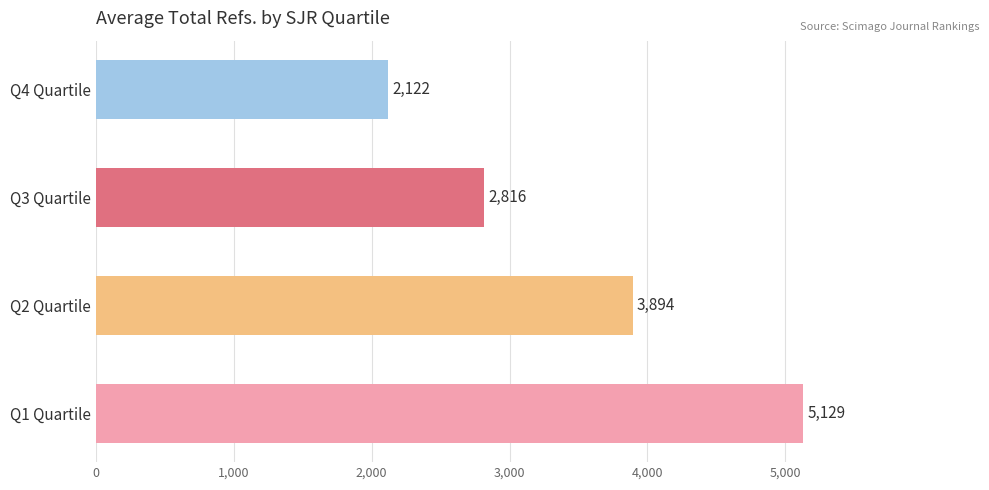

True or false: the data shows 7327 at Q1 Quartile.

False